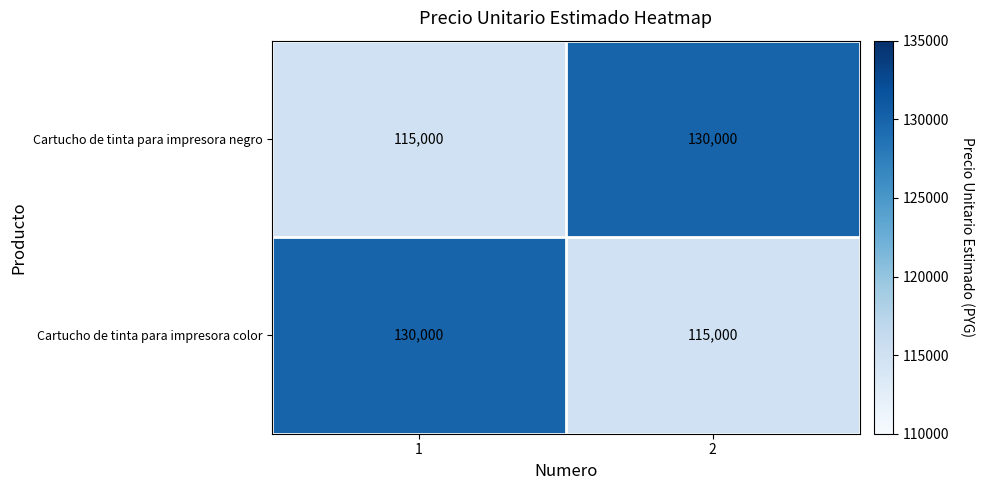

At 1, list the series in order from largest to smallest.

Cartucho de tinta para impresora color, Cartucho de tinta para impresora negro